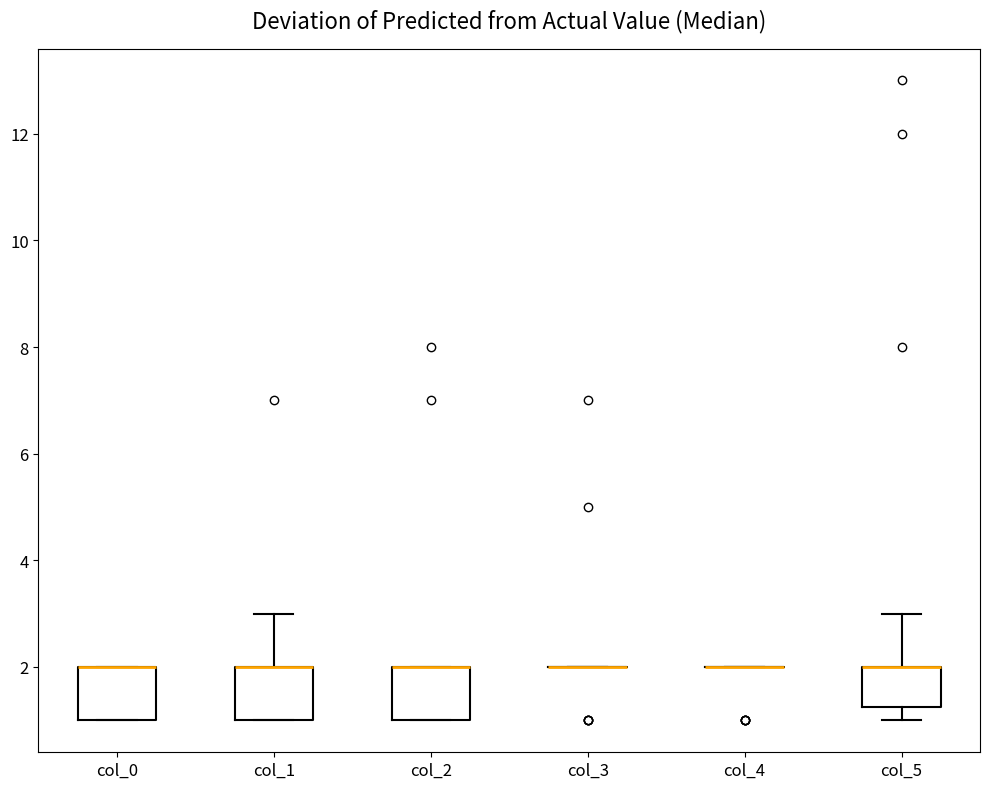

Reading left to right, read every box against the y-axis: the position of its median line, the range the box covers, and the ends of its whiskers. The values are not printed on the chart, so give them approximately, as read against the axis.

col_0: median 2.0 (drawn on the box's upper edge), box 1.0 to 2.0, whiskers 1.0 to 2.0
col_1: median 2.0 (drawn on the box's upper edge), box 1.0 to 2.0, whiskers 1.0 to 3.0
col_2: median 2.0 (drawn on the box's upper edge), box 1.0 to 2.0, whiskers 1.0 to 2.0
col_3: box collapsed to a line at 2.0, whiskers 2.0 to 2.0
col_4: box collapsed to a line at 2.0, whiskers 2.0 to 2.0
col_5: median 2.0 (drawn on the box's upper edge), box 1.2 to 2.0, whiskers 1.0 to 3.0